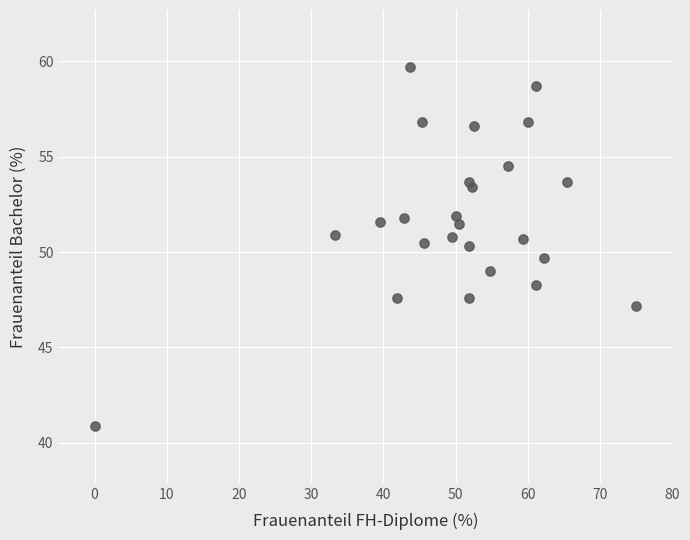

What is the range of Y values (max minus min)?

18.8